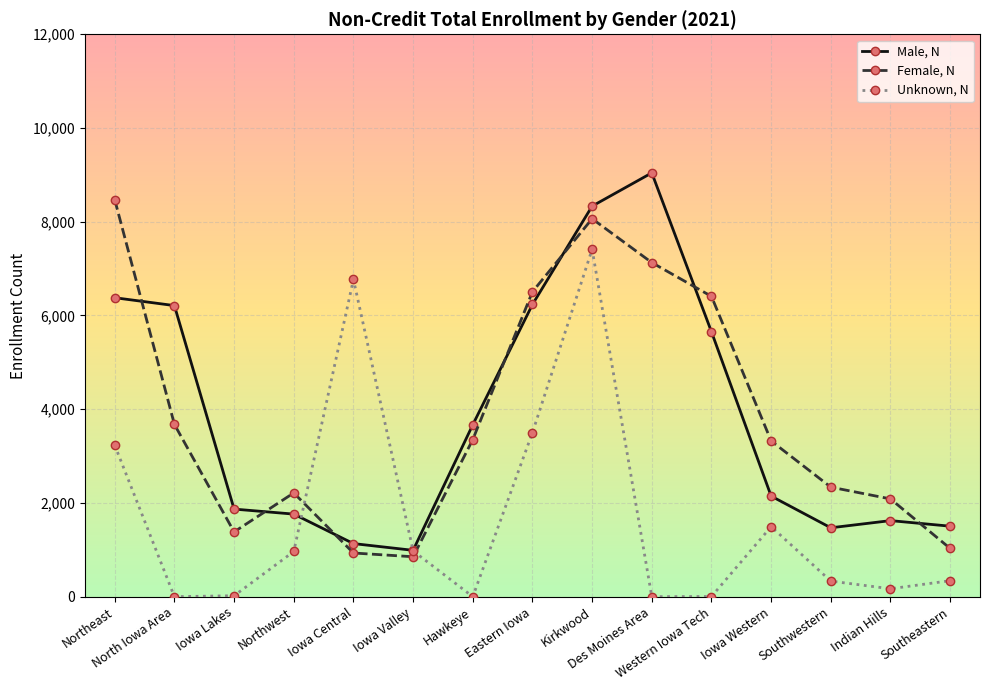

The Male, N series shows 6211 at North Iowa Area. True or false?

True